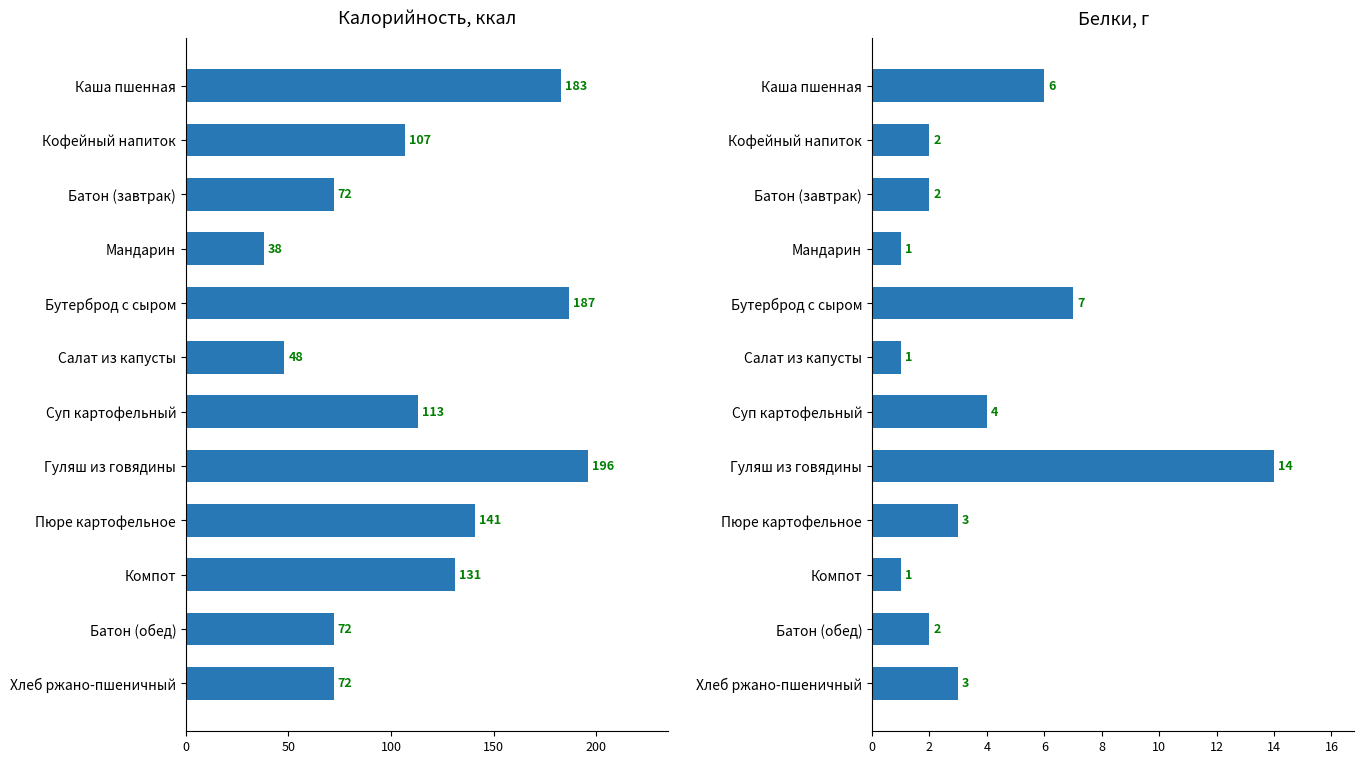

Which has a higher value, 100 or 11?

100